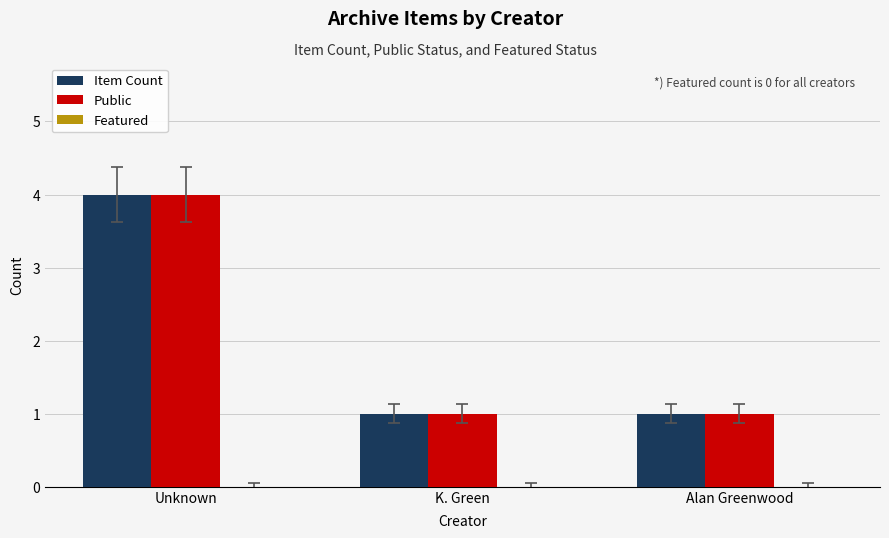

What is the difference between the maximum and second lowest values in the Public series?

3